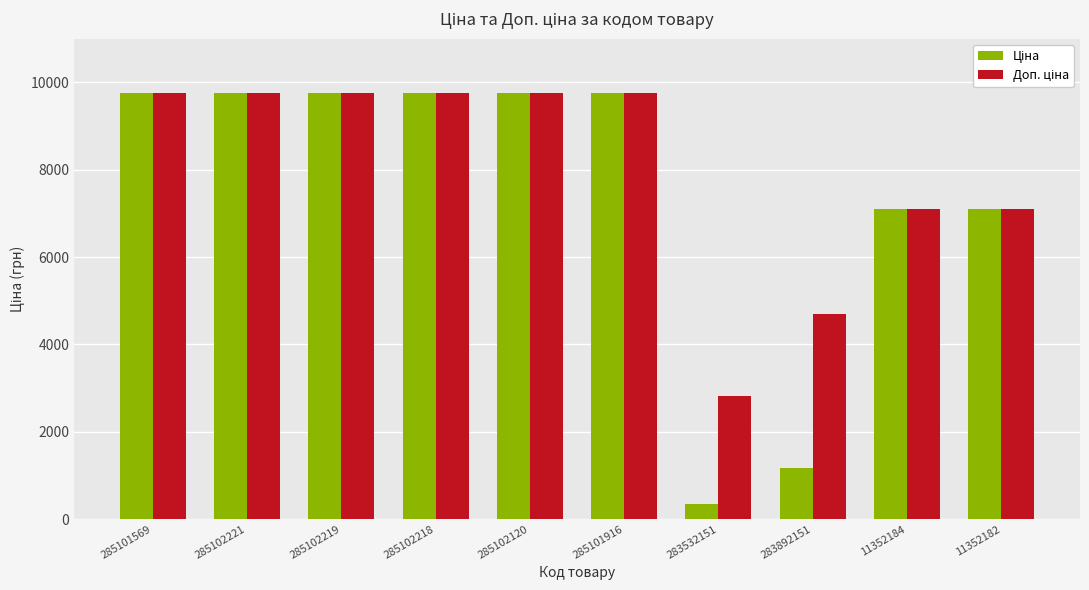

At which category does the chart reach its minimum across all series?

283532151